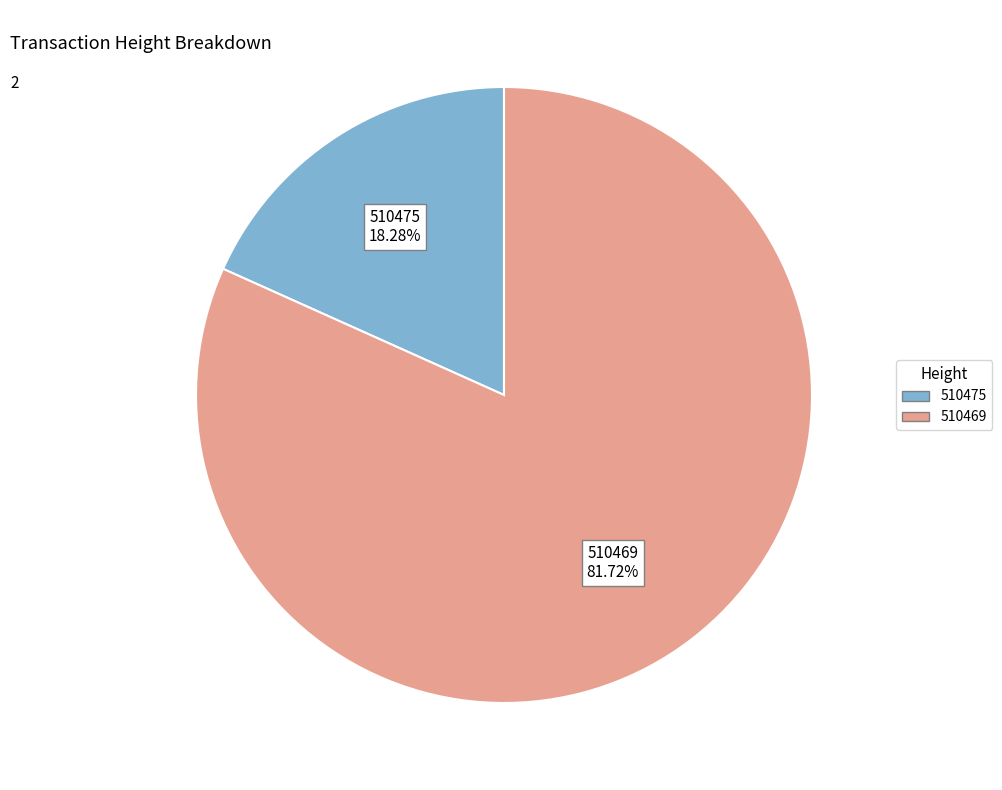

Which category has the biggest portion of the pie?

510469